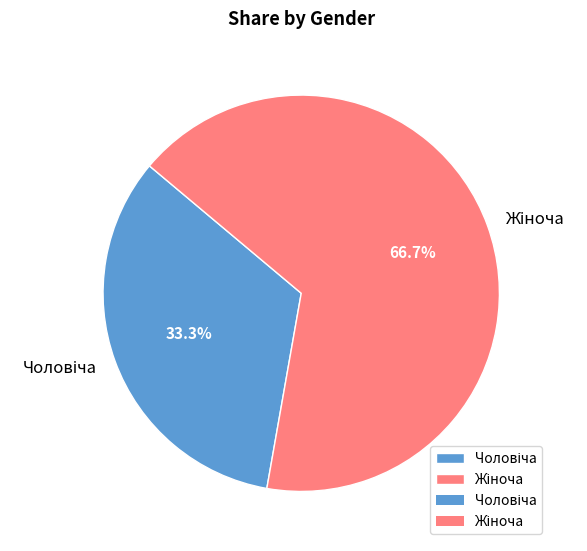

Does any single category account for the majority?

Yes